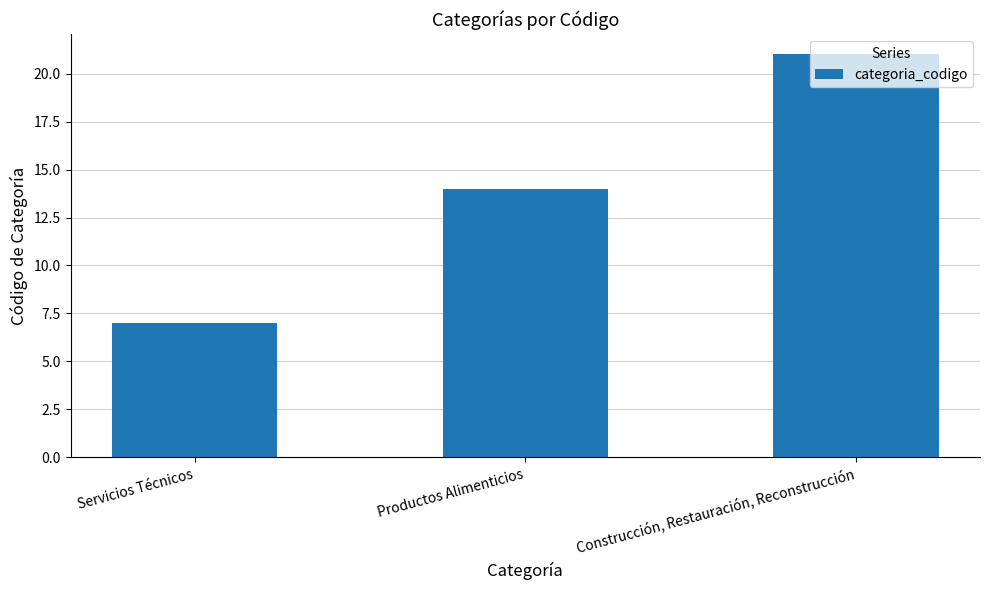

Rank the categories by value from lowest to highest.

Servicios Técnicos, Productos Alimenticios, Construcción, Restauración, Reconstrucción